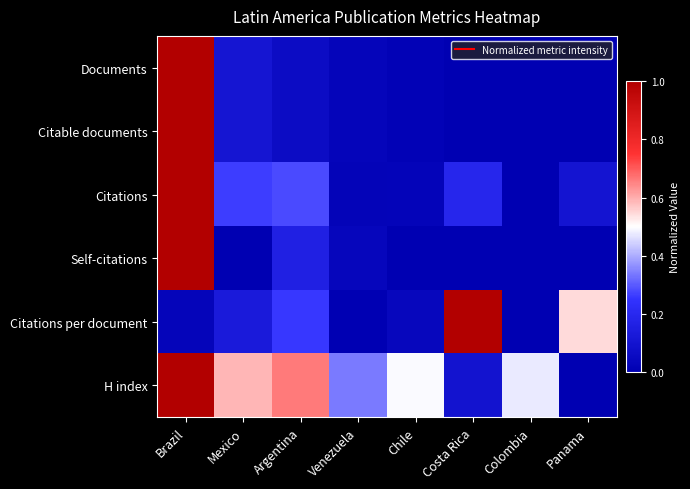

Reading right to left, list all the values displayed in this chart.

Documents: Panama=0.0	Colombia=0.0	Costa Rica=0.0	Chile=0.0	Venezuela=0.0	Argentina=0.1	Mexico=0.1	Brazil=1.0
Citable documents: Panama=0.0	Colombia=0.0	Costa Rica=0.0	Chile=0.0	Venezuela=0.0	Argentina=0.1	Mexico=0.1	Brazil=1.0
Citations: Panama=0.1	Colombia=0.0	Costa Rica=0.2	Chile=0.0	Venezuela=0.0	Argentina=0.3	Mexico=0.3	Brazil=1.0
Self-citations: Panama=0.0	Colombia=0.0	Costa Rica=0.0	Chile=0.0	Venezuela=0.0	Argentina=0.2	Mexico=0.0	Brazil=1.0
Citations per document: Panama=0.5	Colombia=0.0	Costa Rica=1.0	Chile=0.0	Venezuela=0.0	Argentina=0.3	Mexico=0.1	Brazil=0.0
H index: Panama=0.0	Colombia=0.5	Costa Rica=0.1	Chile=0.5	Venezuela=0.3	Argentina=0.7	Mexico=0.6	Brazil=1.0